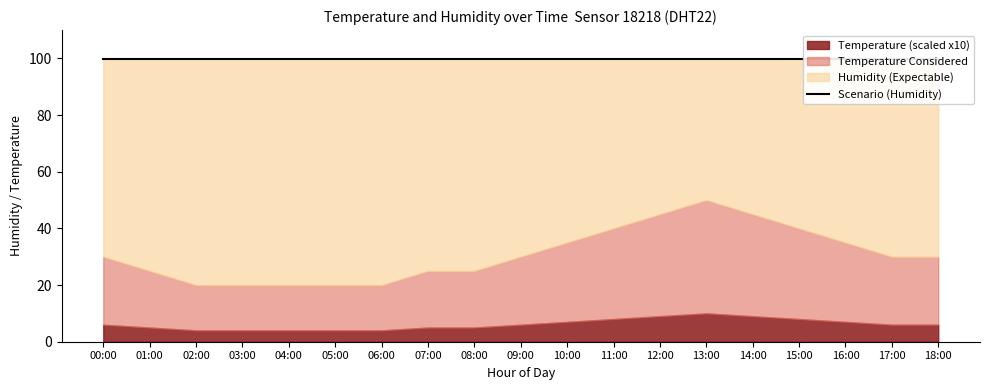

What is the label of the 14th point from the left?

13:00